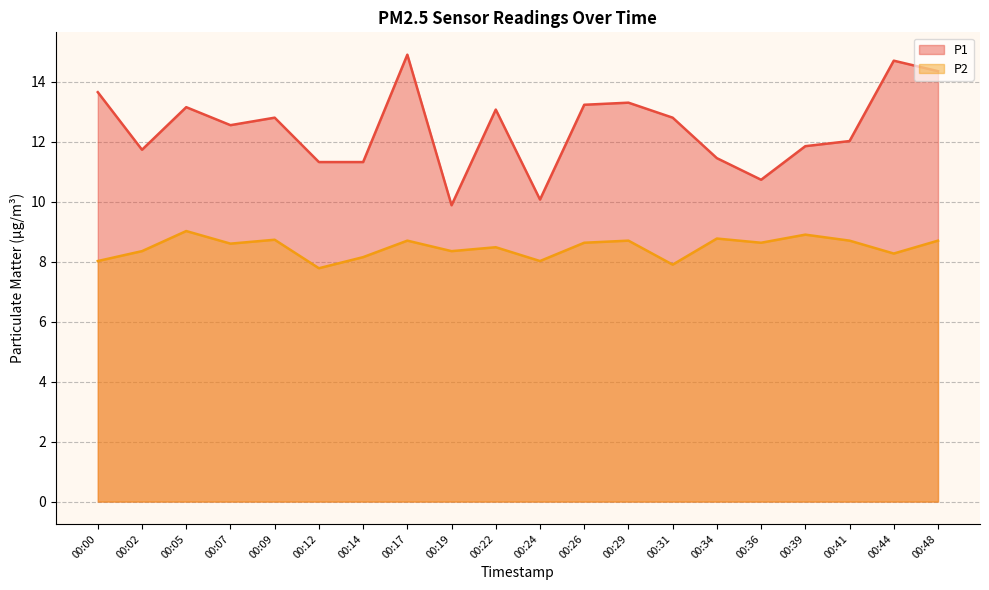

Which has a higher value, 00:24 or 00:39?

00:39